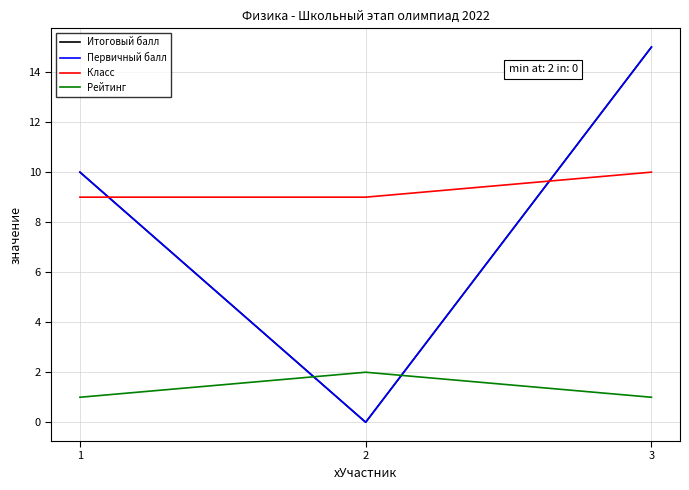

What is the spread (max minus min) of values at 2?

9